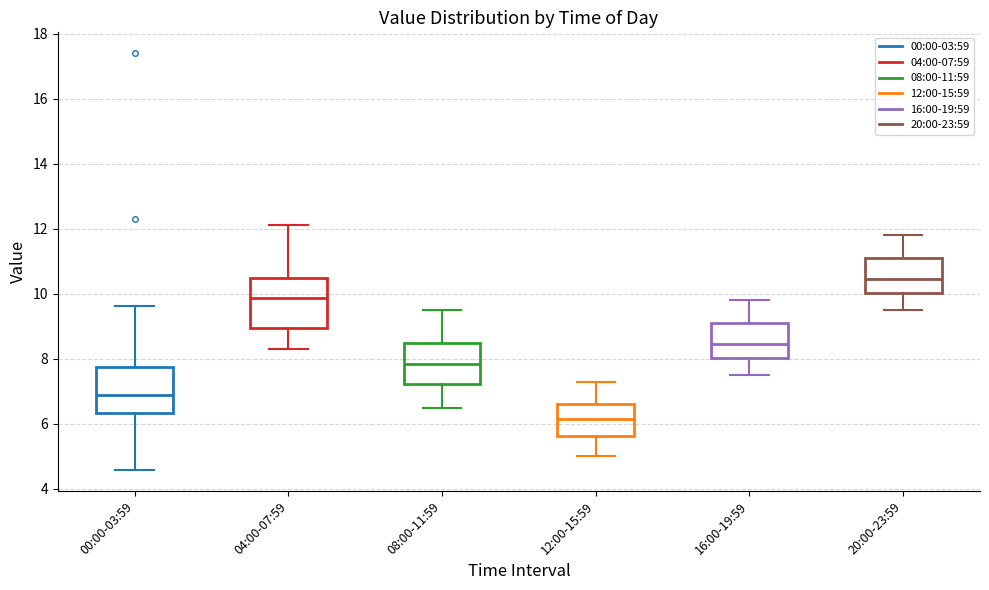

Reading left to right, read every box against the y-axis: the position of its median line, the range the box covers, and the ends of its whiskers. The values are not printed on the chart, so give them approximately, as read against the axis.

00:00-03:59: median 7.0, box 6.4 to 7.8, whiskers 4.6 to 9.6
04:00-07:59: median 9.8, box 9.0 to 10.4, whiskers 8.4 to 12.2
08:00-11:59: median 7.8, box 7.2 to 8.4, whiskers 6.6 to 9.6
12:00-15:59: median 6.2, box 5.6 to 6.6, whiskers 5.0 to 7.4
16:00-19:59: median 8.4, box 8.0 to 9.2, whiskers 7.6 to 9.8
20:00-23:59: median 10.4, box 10.0 to 11.2, whiskers 9.6 to 11.8